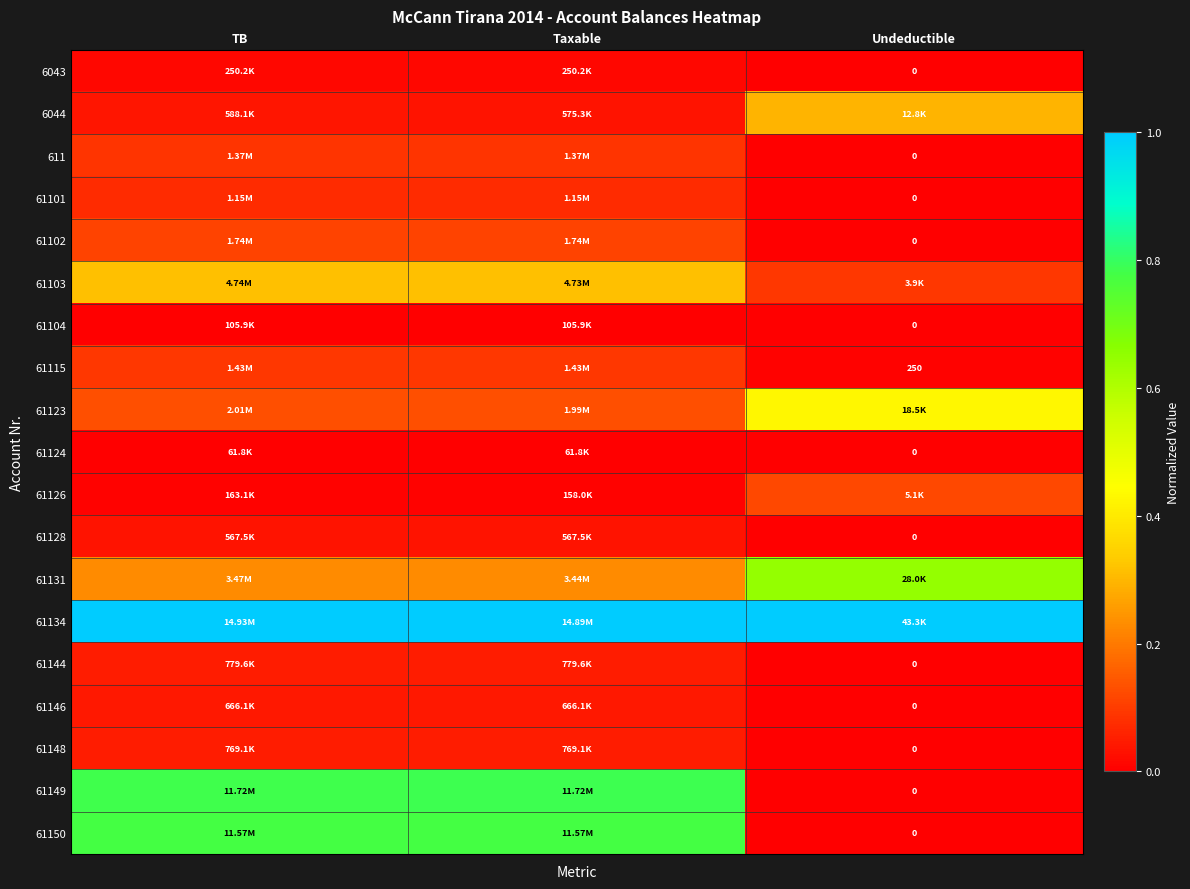

What is the total value across all series at Taxable?

3.8